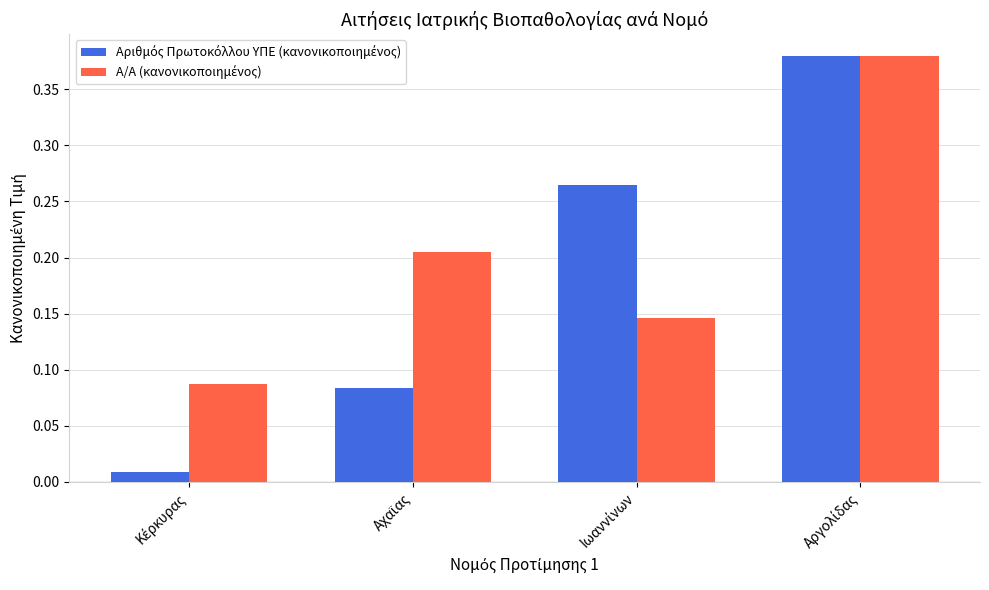

At how many categories does at least one series exceed 0?

4